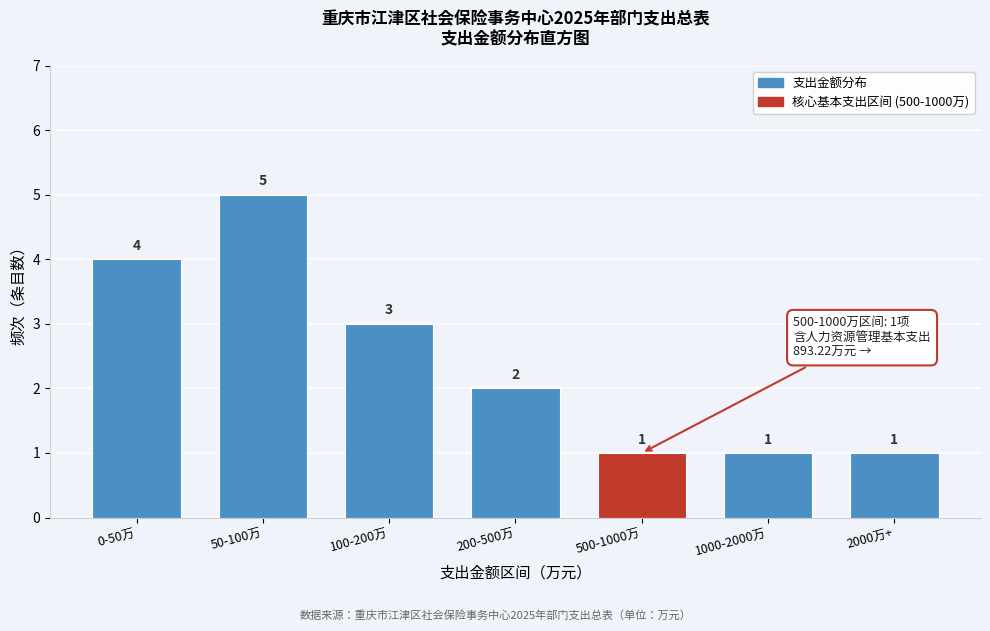

Reading left to right, list all the values displayed in this chart.

4	5	3	2	1	1	1